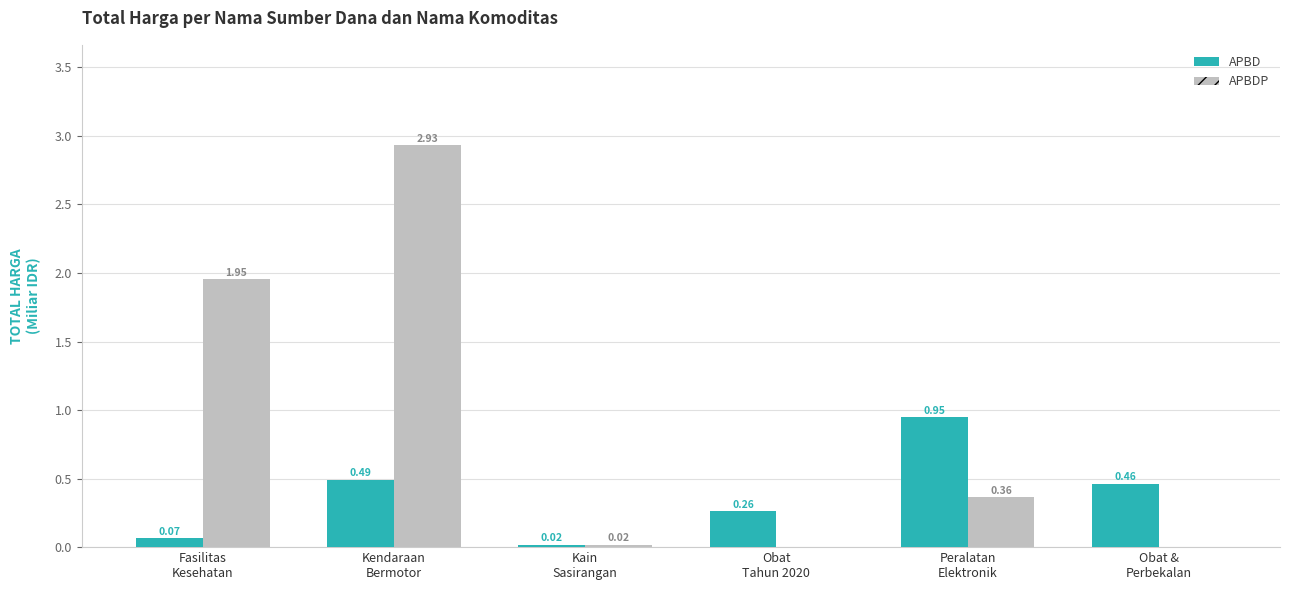

Is the value of APBD at Obat
Tahun 2020 greater than the value of APBDP at Obat
Tahun 2020?

Yes